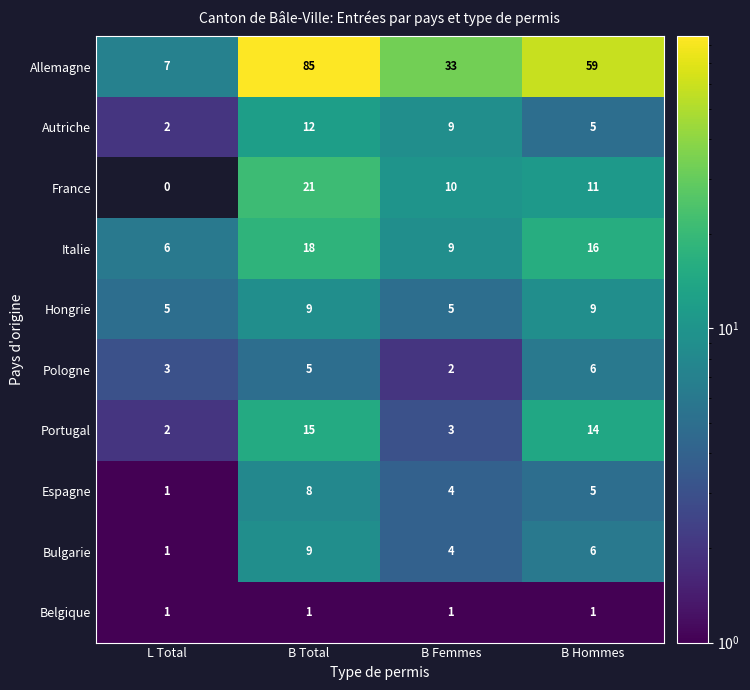

What is the sum of all Belgique values?

4